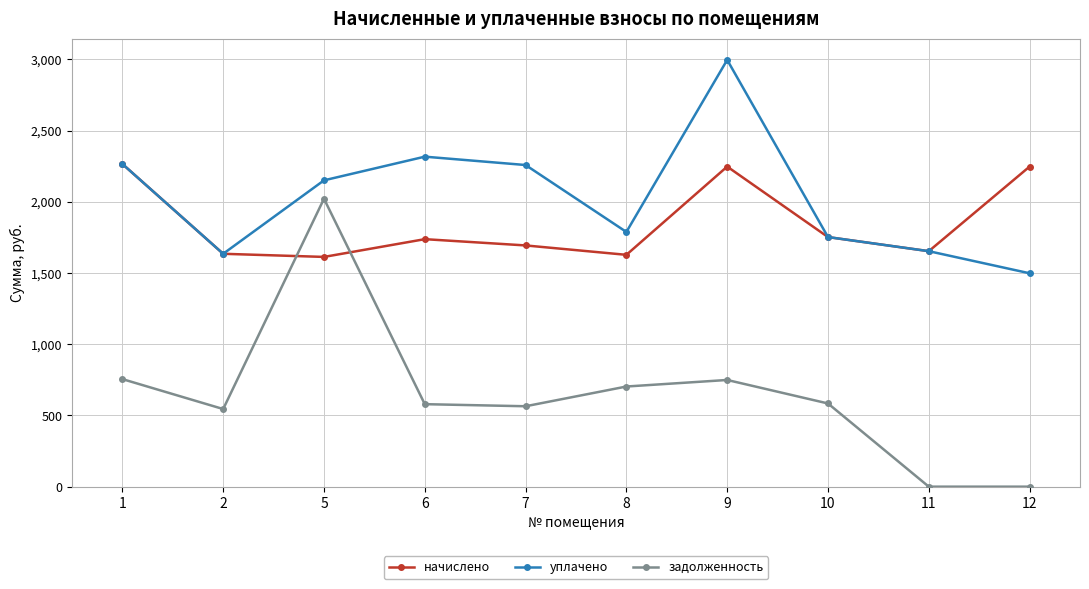

Which series has the widest spread of values?

задолженность